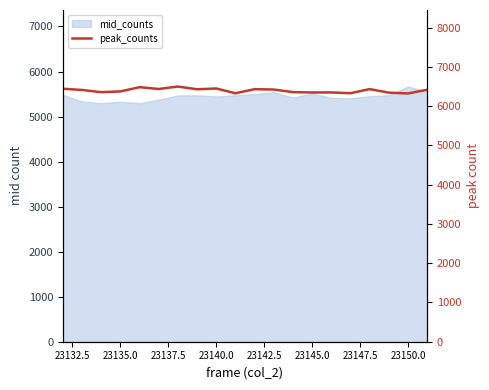

What is the maximum value shown in the chart?

6500